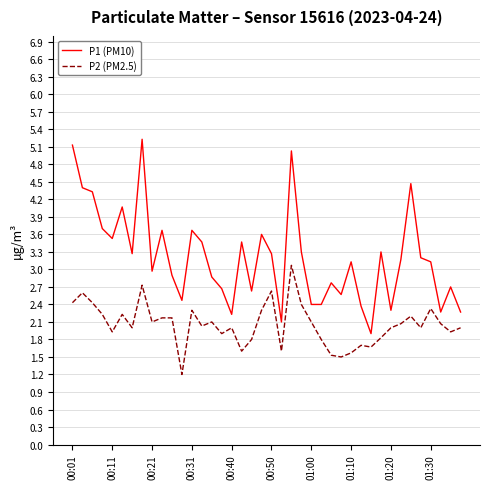

True or false: P1 (PM10) and P2 (PM2.5) intersect in this chart.

False